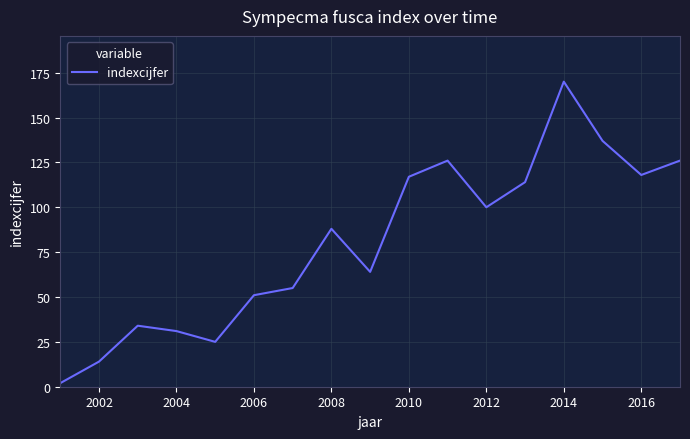

What is the maximum value shown in the chart?

170